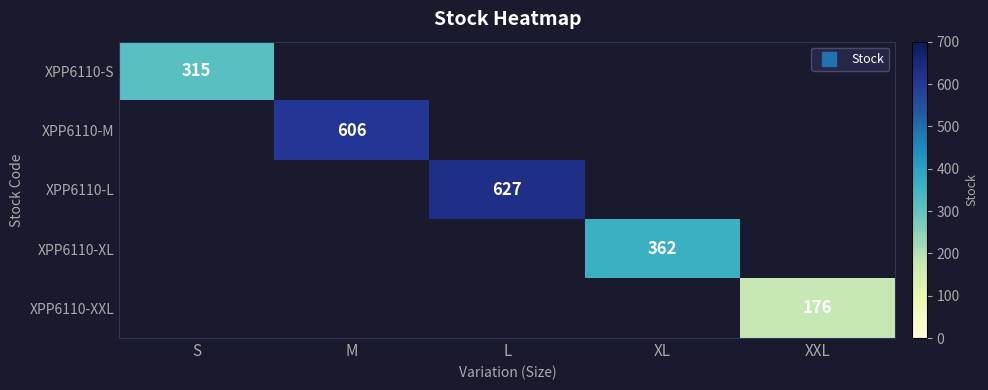

At XL, list the series in order from largest to smallest.

XPP6110-S, XPP6110-M, XPP6110-L, XPP6110-XL, XPP6110-XXL